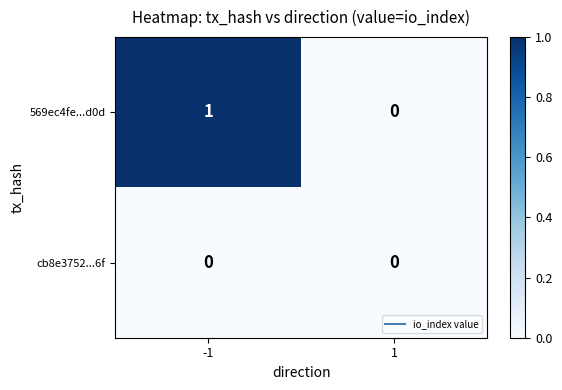

At which category is the sum across all series the highest?

-1